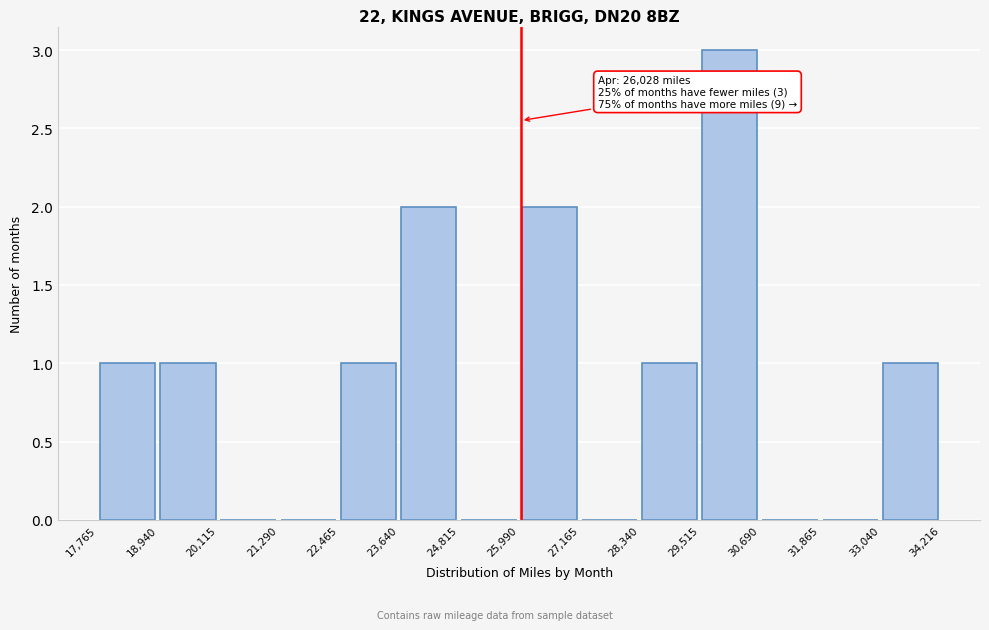

Which range on the x-axis has the tallest bar?

29,515 to 30,690